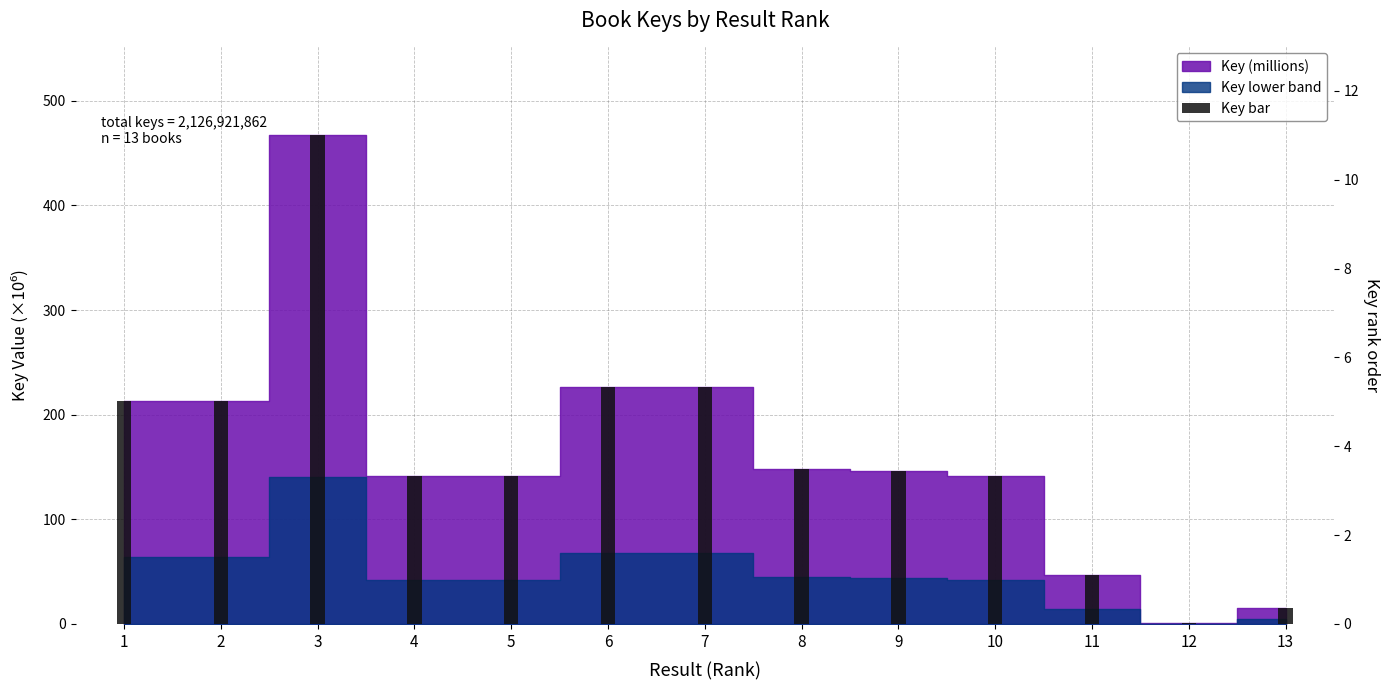

Does the chart contain stacked bars?

No